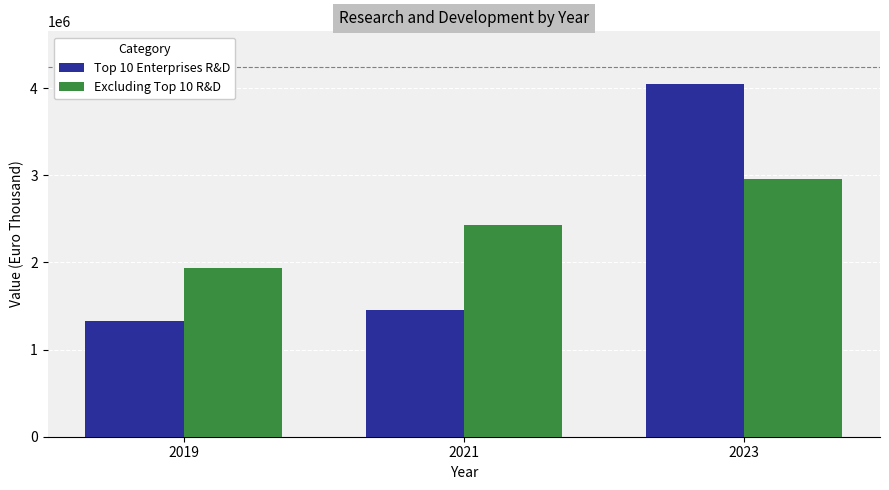

How many data points in Top 10 Enterprises R&D are less than 1452664?

1